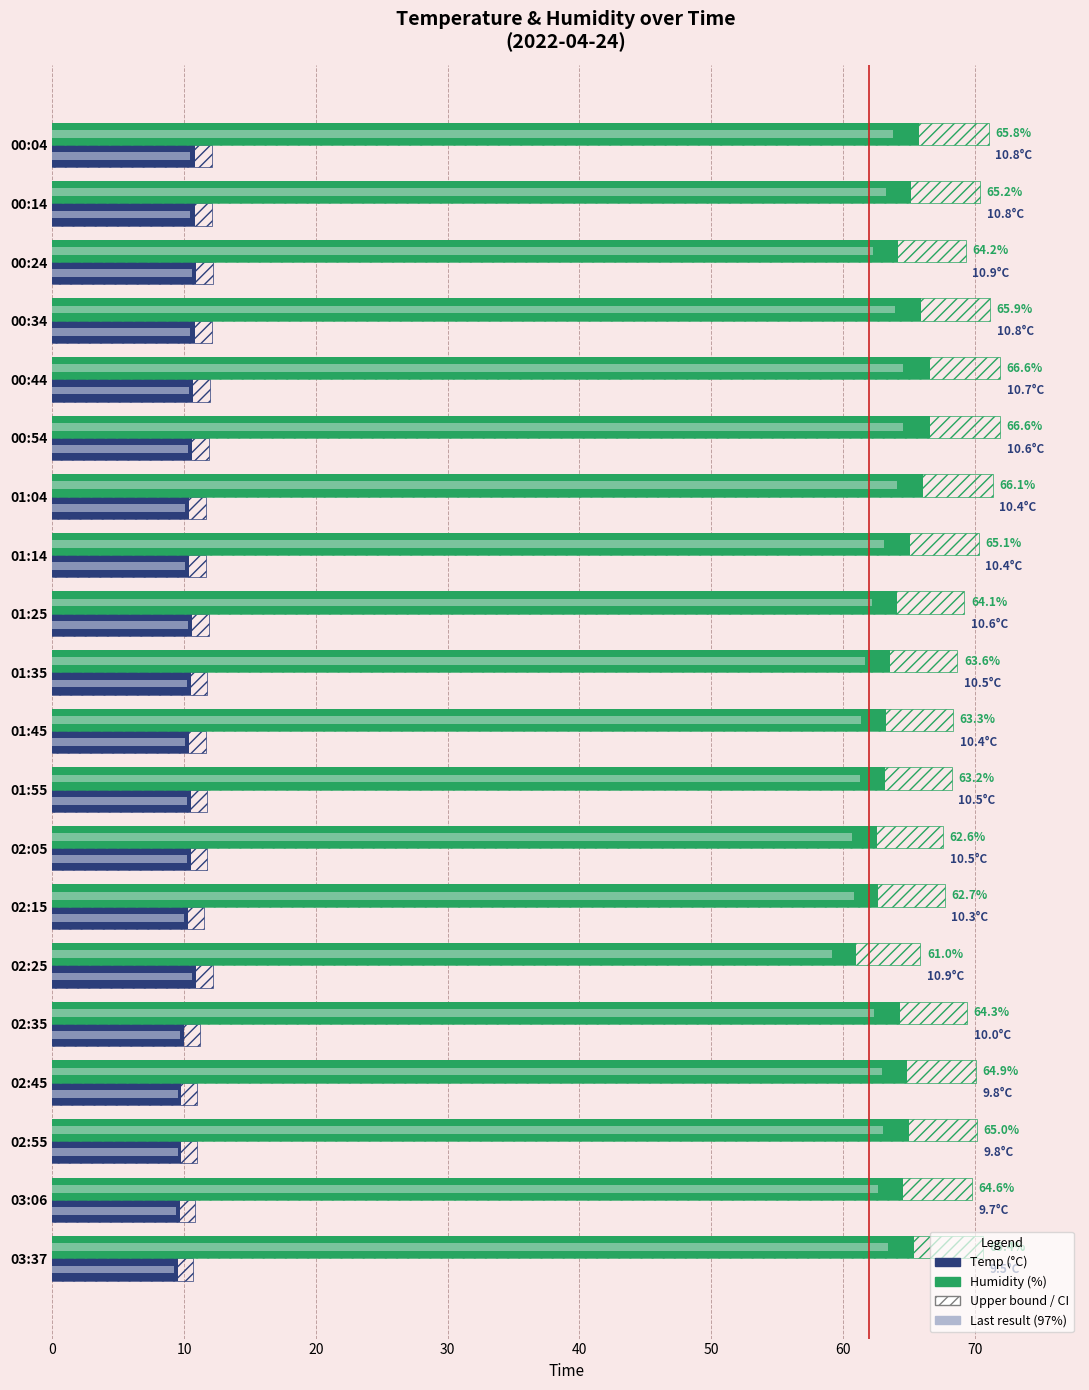

How many data points does each series have?

20